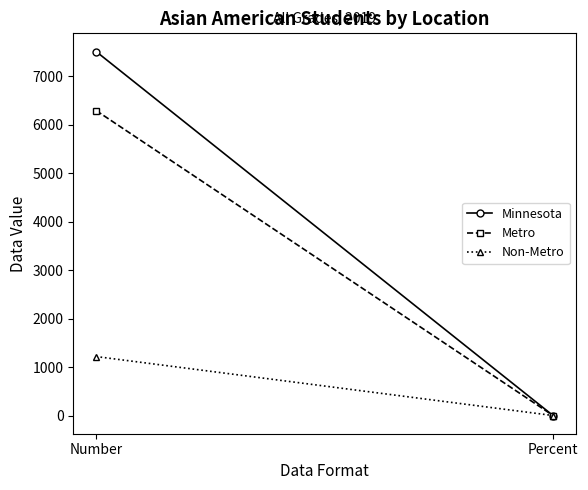

Reading left to right, transcribe all the data shown in this chart.

Minnesota: 7514.0	0.7
Metro: 6296.0	0.7
Non-Metro: 1218.0	0.7